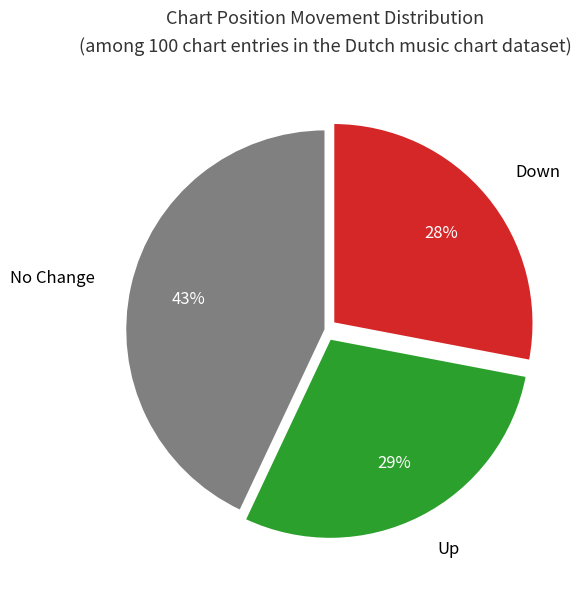

Is the sum of No Change and Up greater than half?

Yes